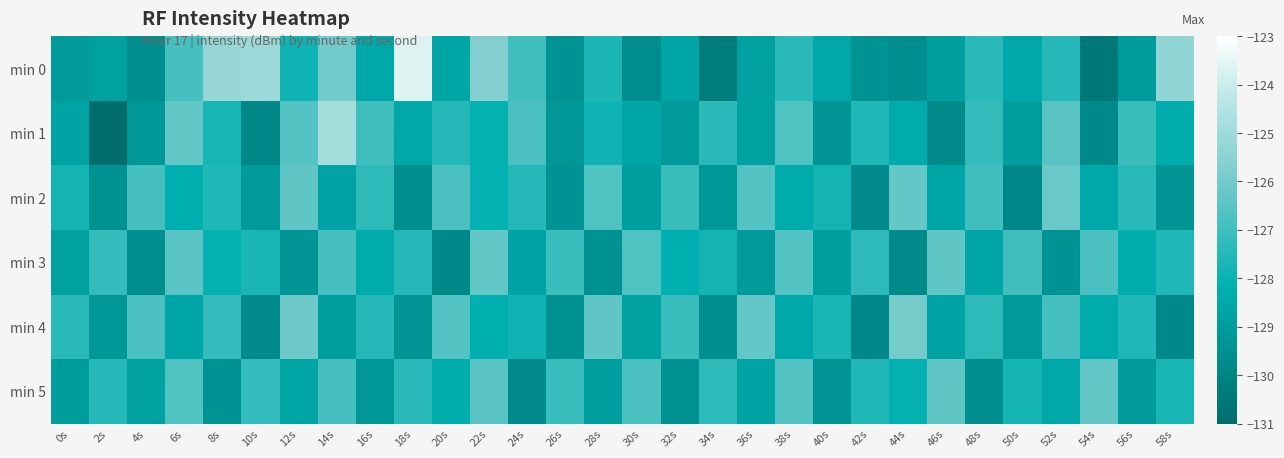

Which series has the widest spread of values?

min 0